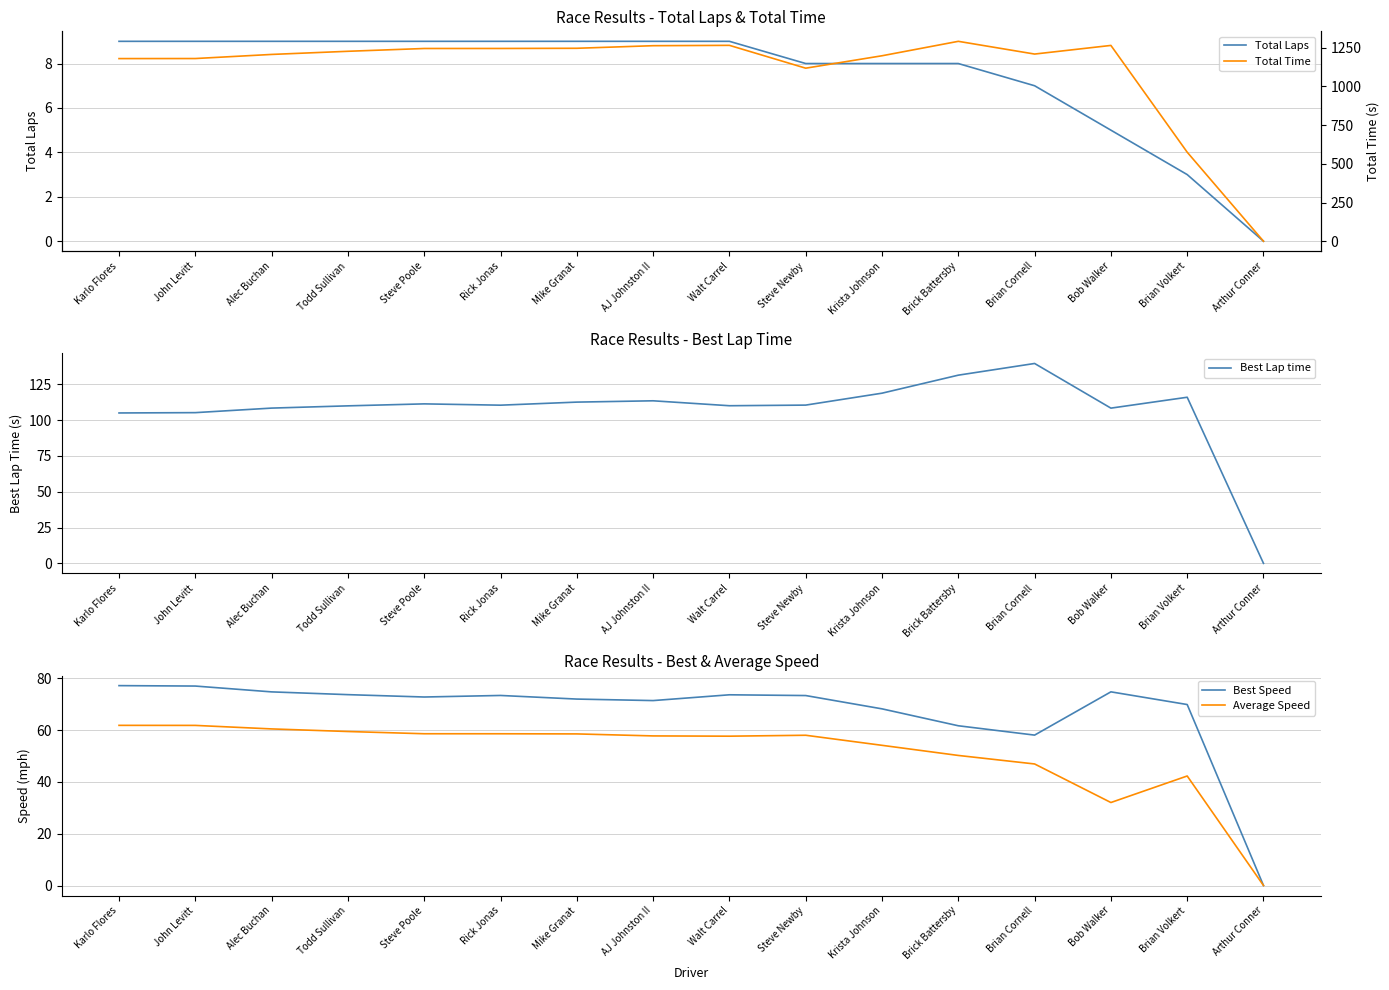

How many values in Best Lap time are above zero?

15